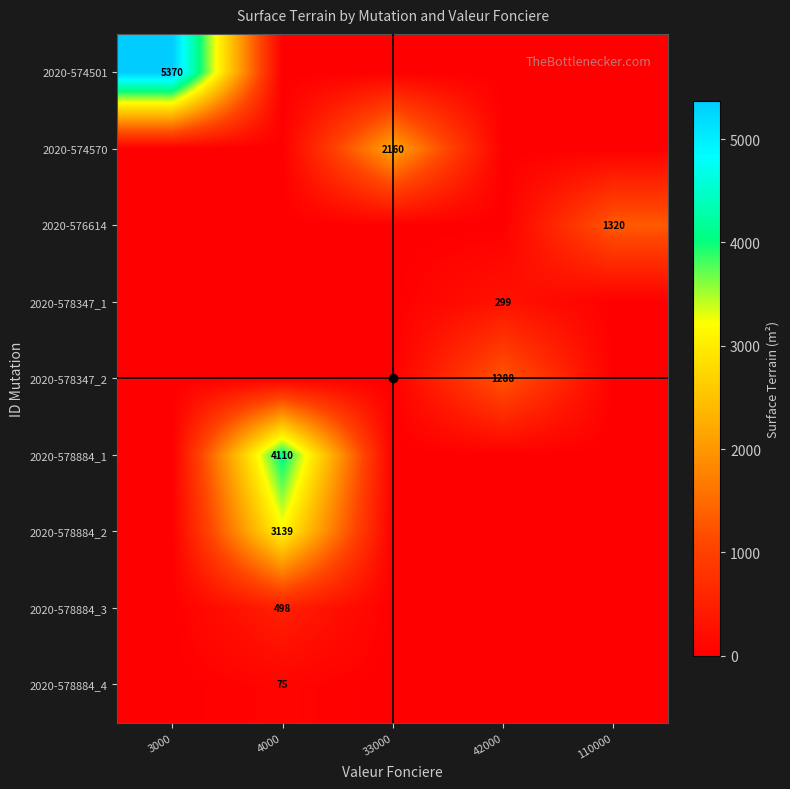

The value of 2020-576614 at 110000 is 1320. True or false?

True